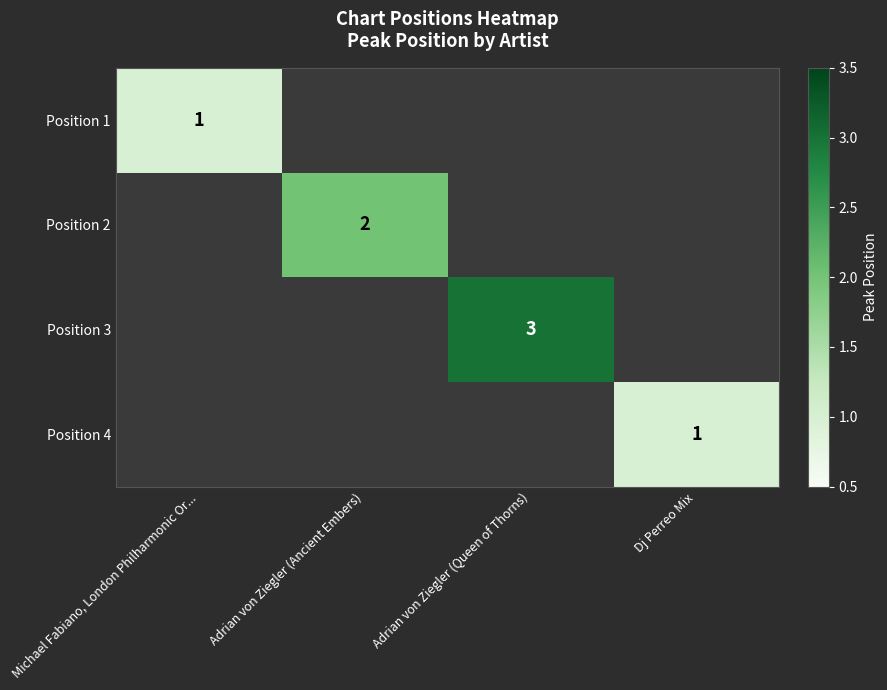

The Position 4 series shows 1.0 at Dj Perreo Mix. True or false?

True